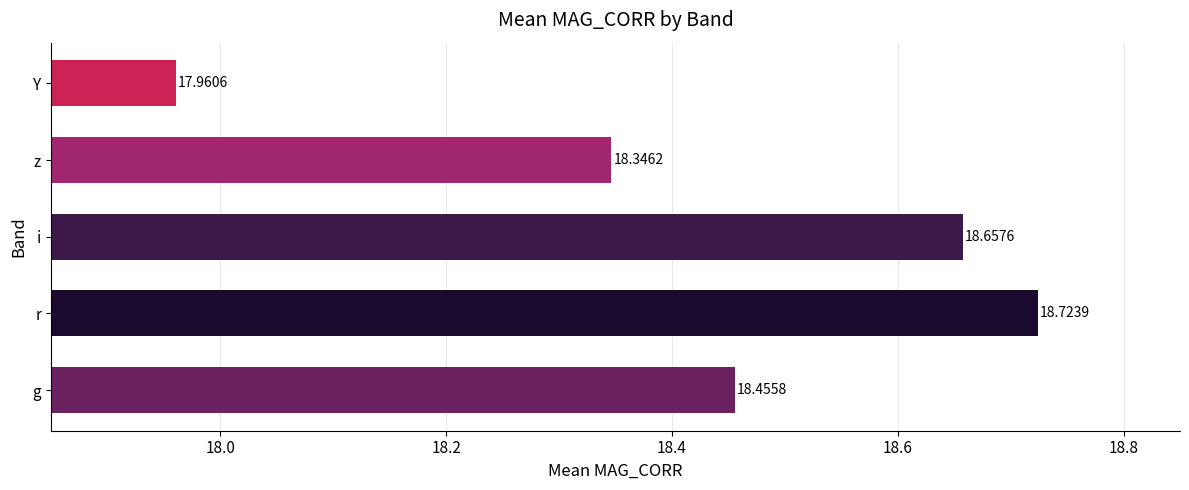

What is the sum of all values?

92.1